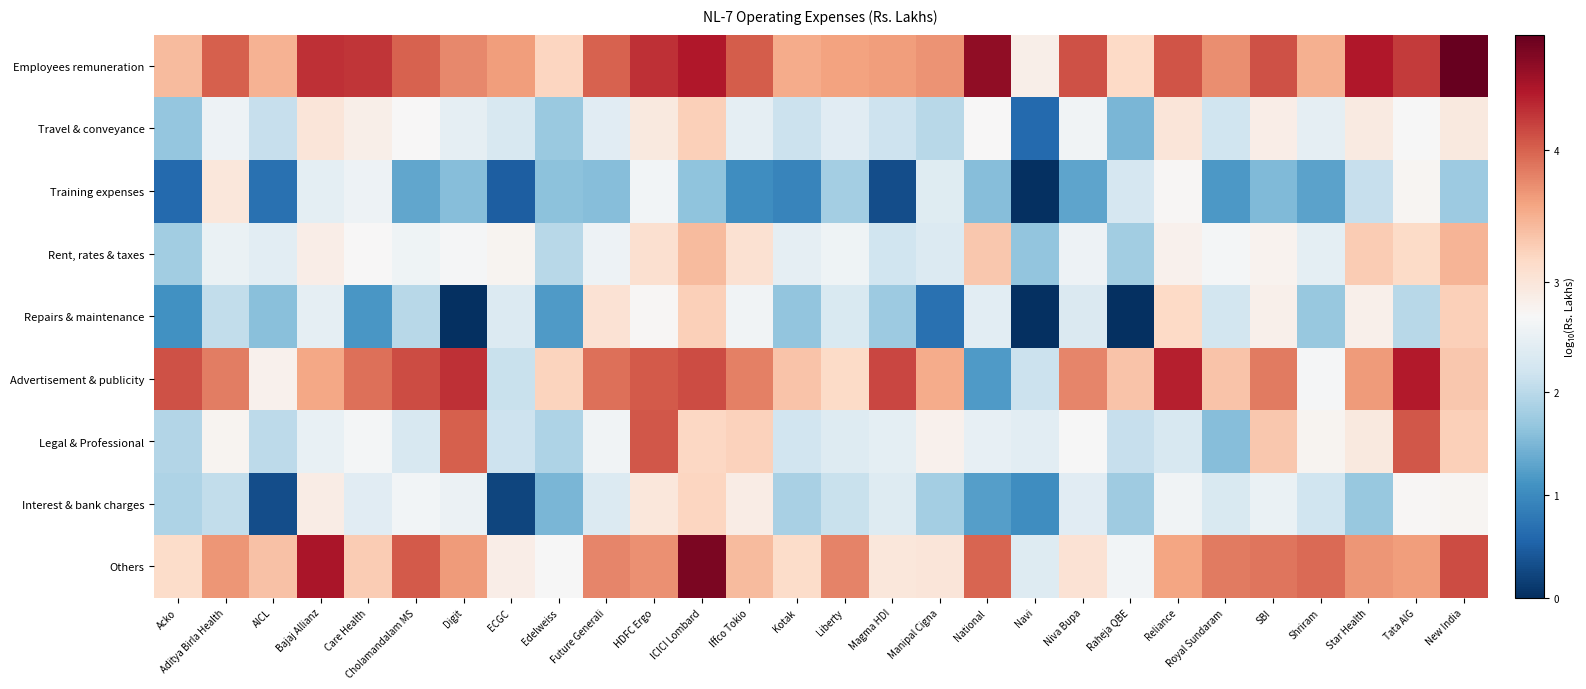

List the series in order of their peak value, highest first.

Employees remuneration, Others, Advertisement & publicity, Legal & Professional, Rent, rates & taxes, Repairs & maintenance, Travel & conveyance, Interest & bank charges, Training expenses